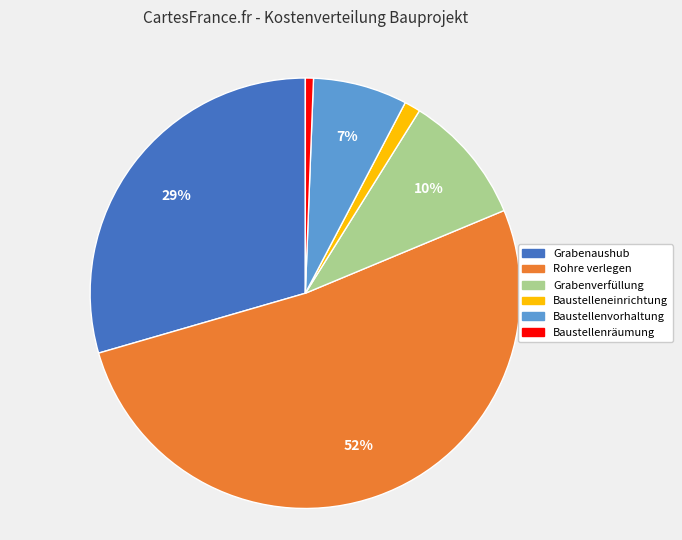

True or false: Grabenverfüllung accounts for 3% of the total.

False